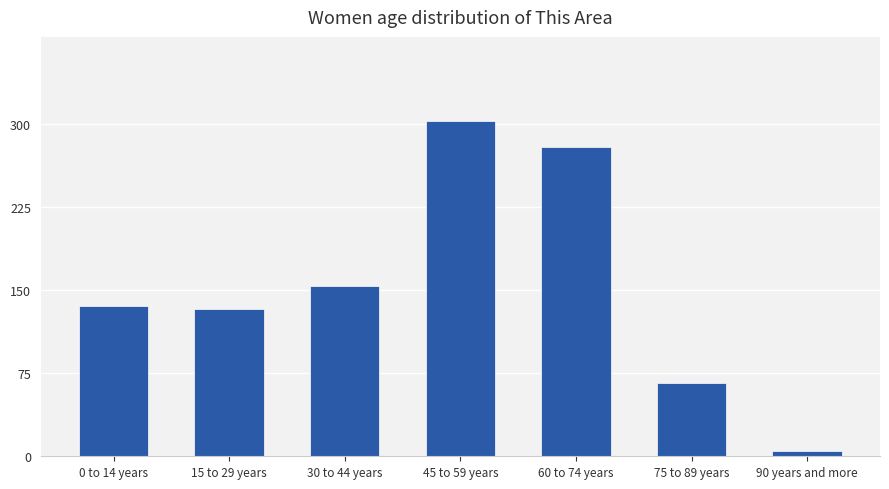

What is the sum of all values?

1076